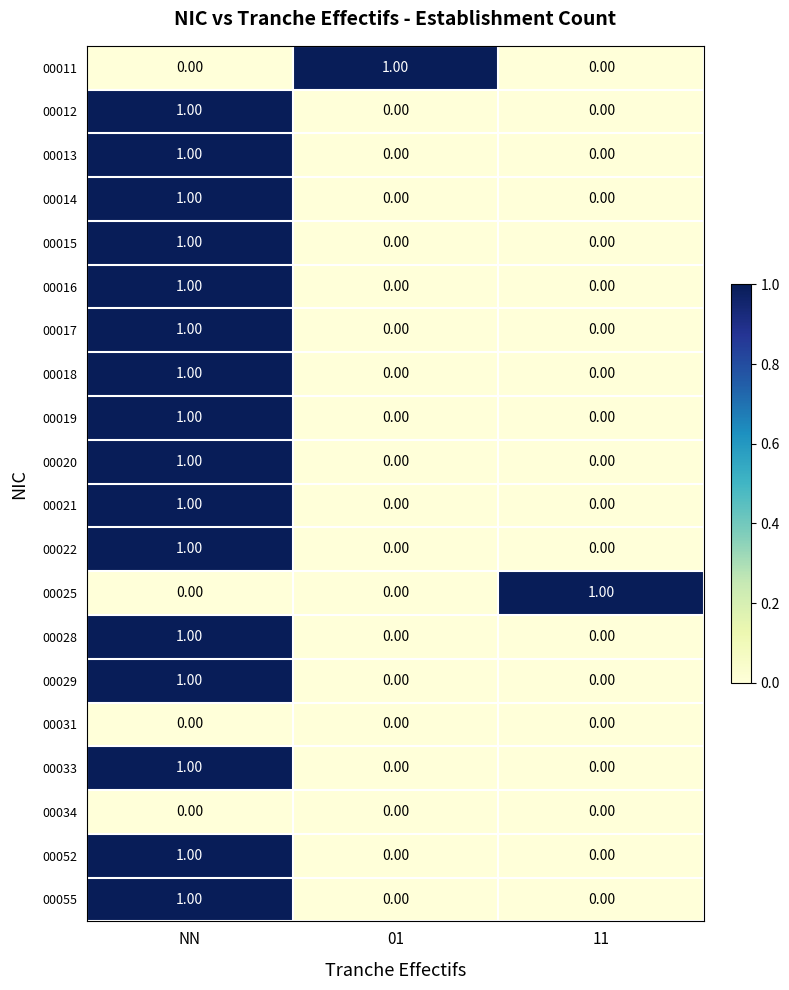

At which category is the sum across all series the highest?

NN